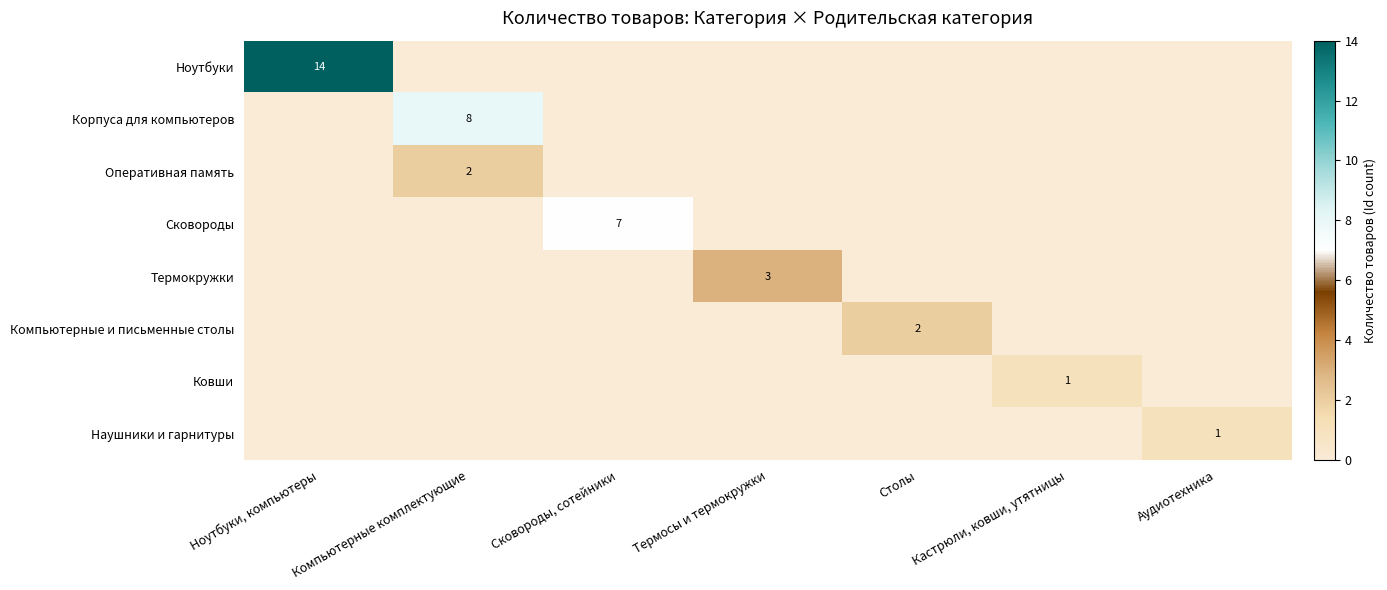

How many data points does each series have?

7